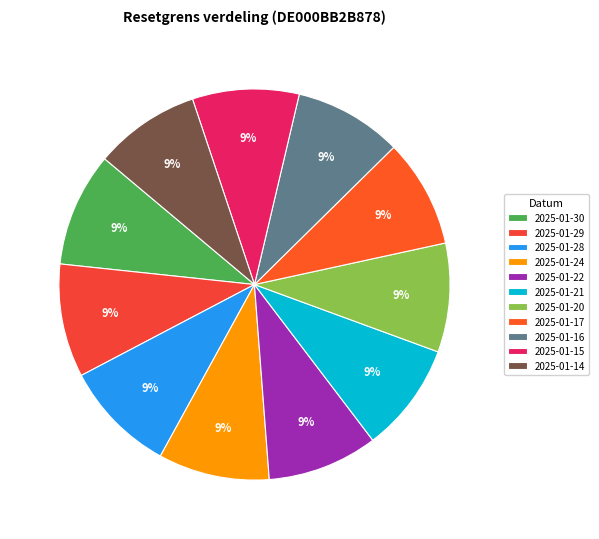

How many slices are in this pie chart?

11